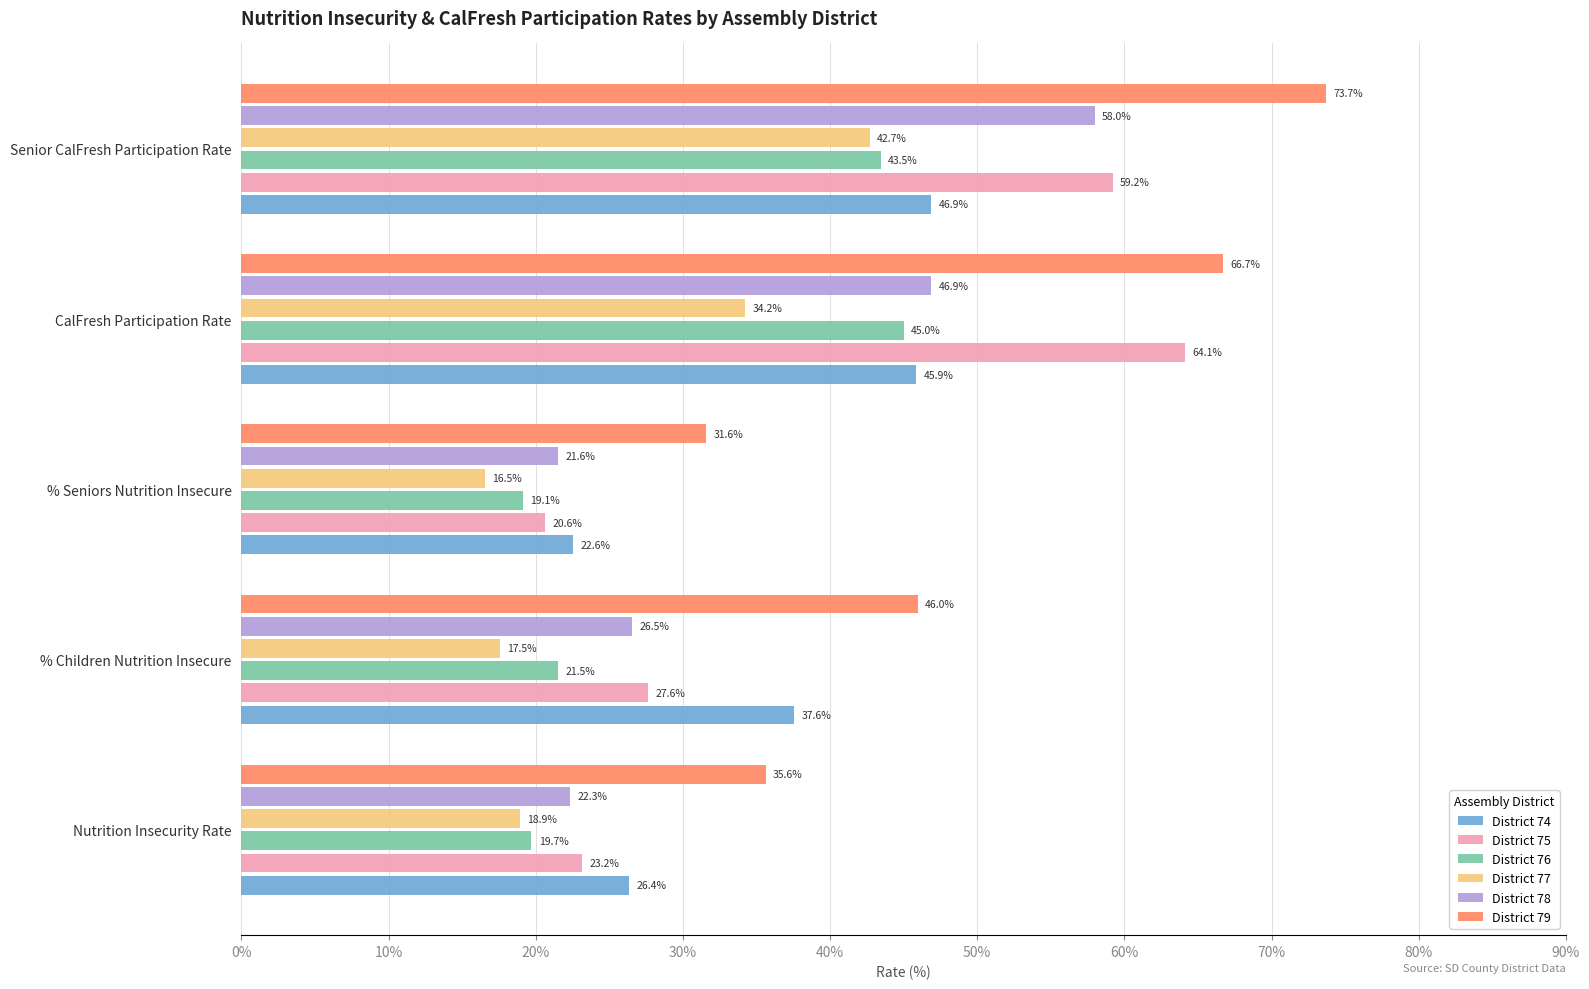

Which series has the largest total across all categories?

District 79